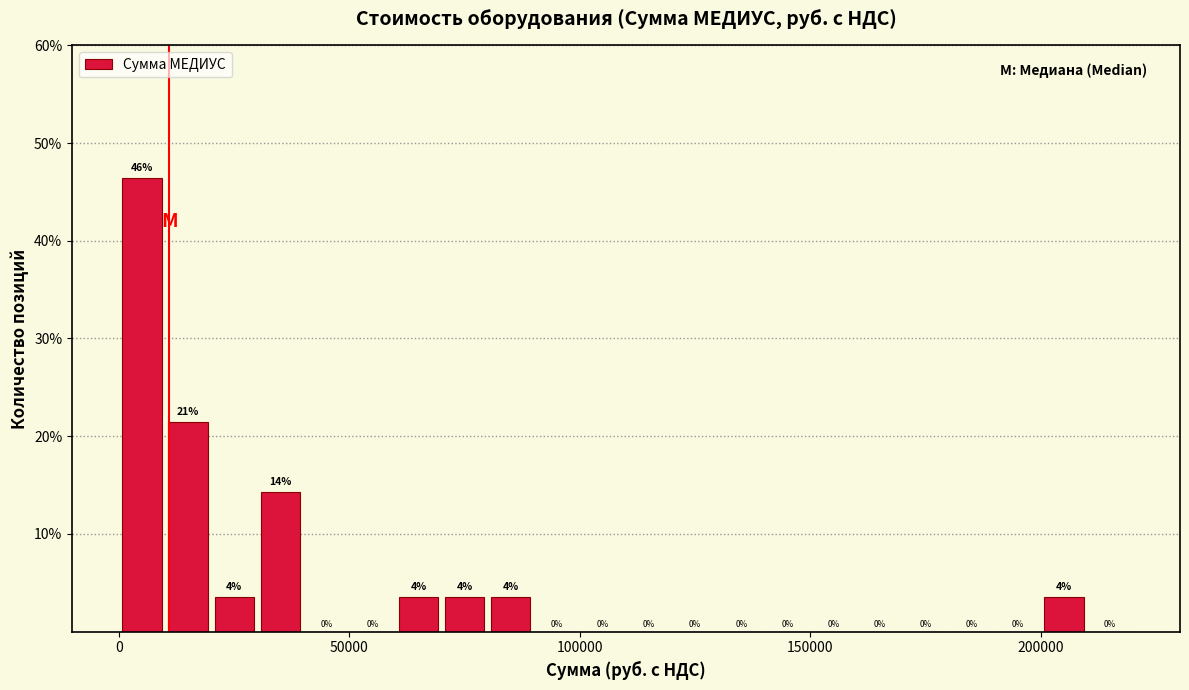

Read against the x-axis, roughly where is the centre of the tallest bar?

5000